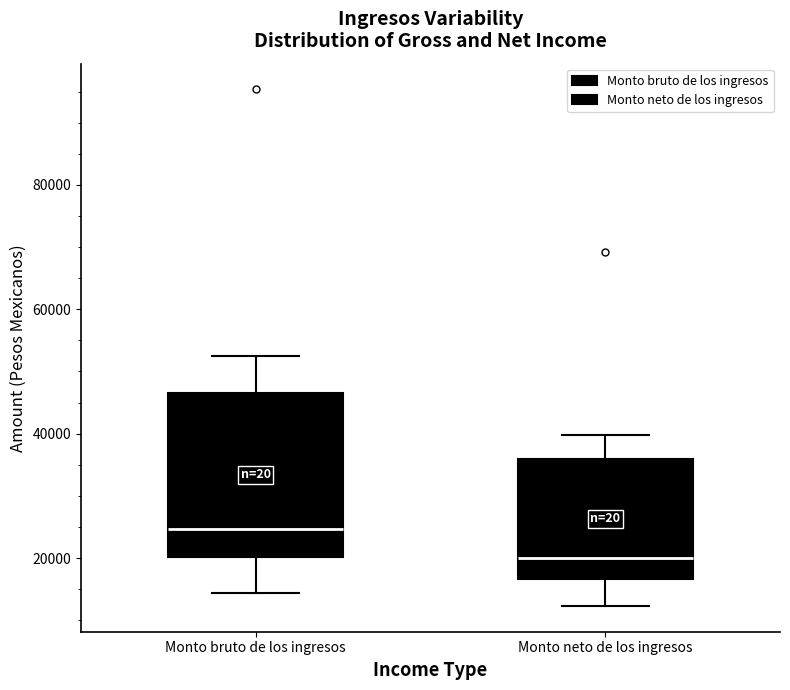

Comparing the boxes themselves (not the whiskers), which one is the tallest?

Monto bruto de los ingresos